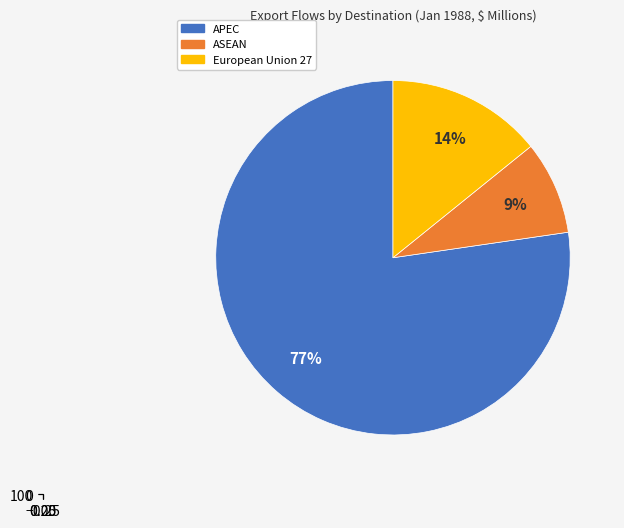

To the nearest percent, what portion does APEC represent?

77%